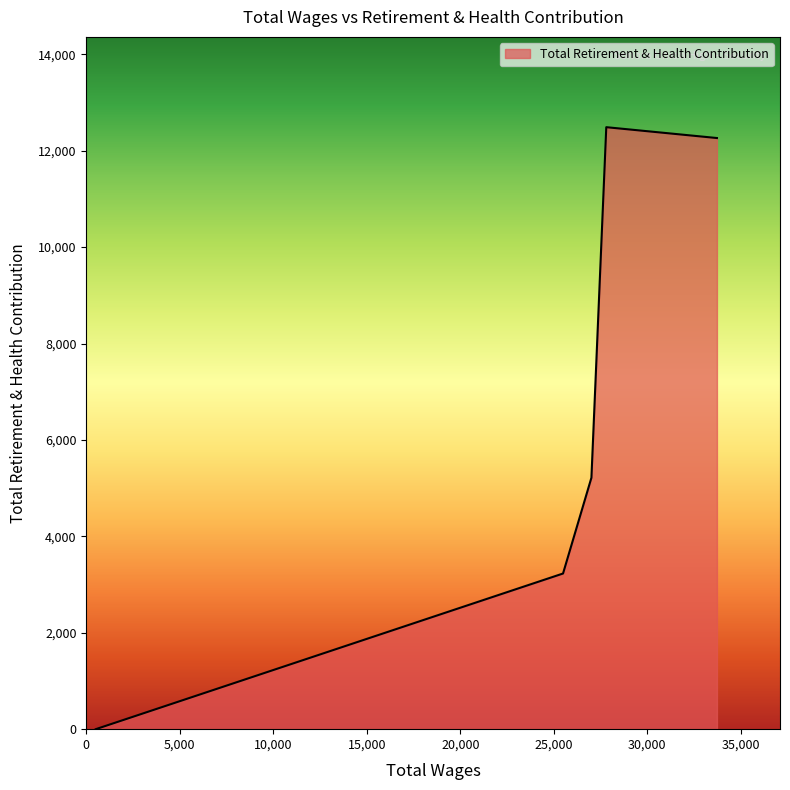

What is the greatest value displayed?

12488